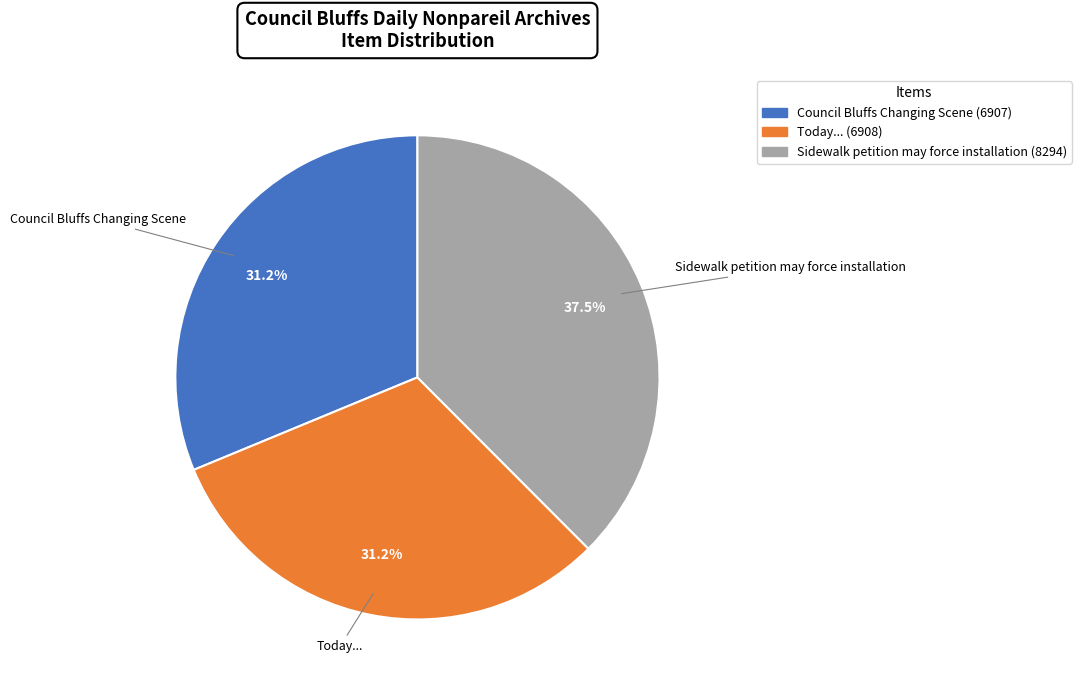

Is it true that Council Bluffs Changing Scene is 31% of the pie?

True